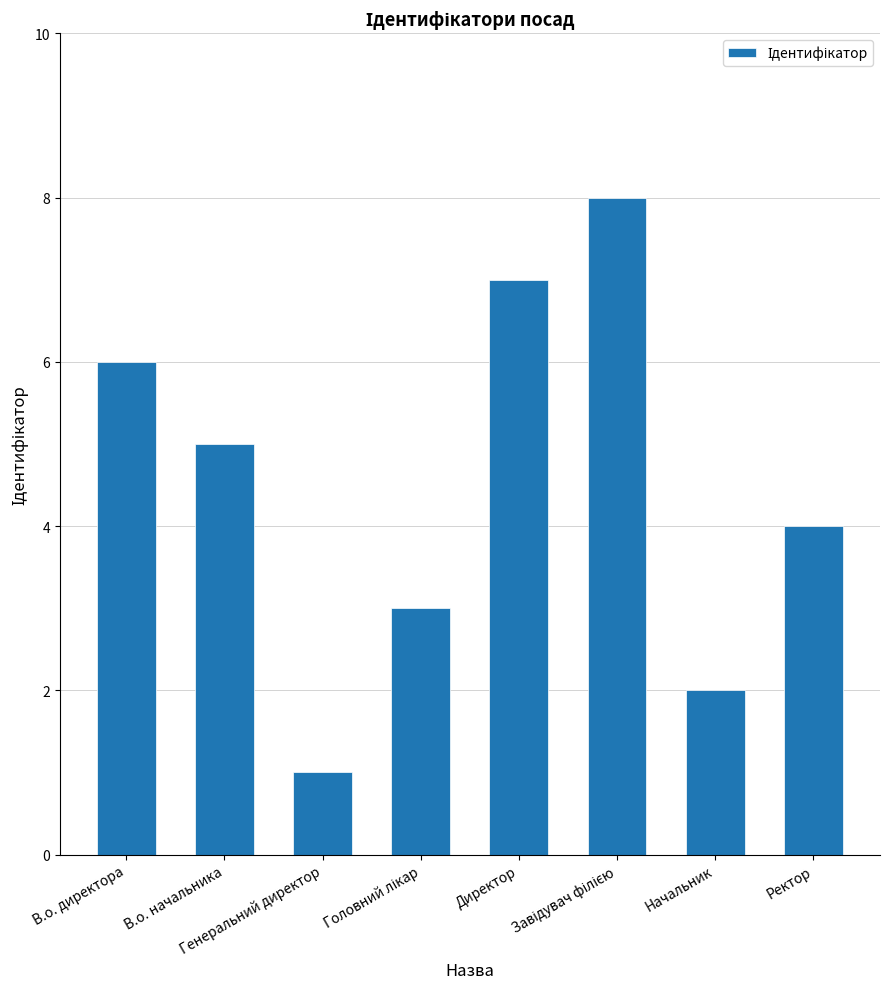

The chart shows a value of 2 at Генеральний директор. True or false?

False